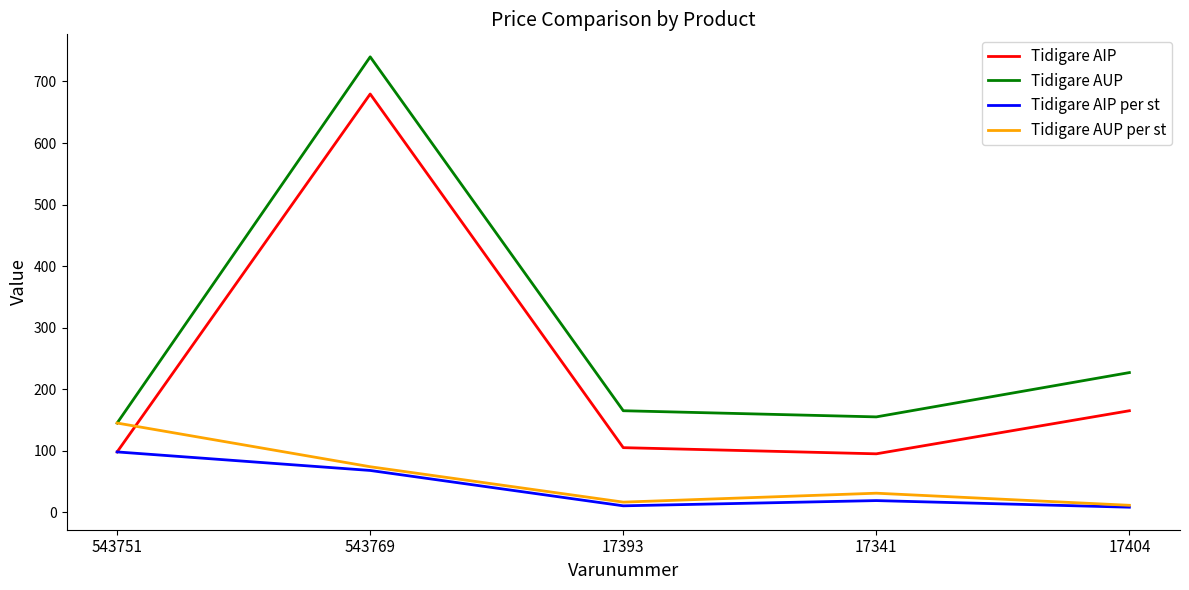

Which category has the highest value in the Tidigare AUP per st series?

543751